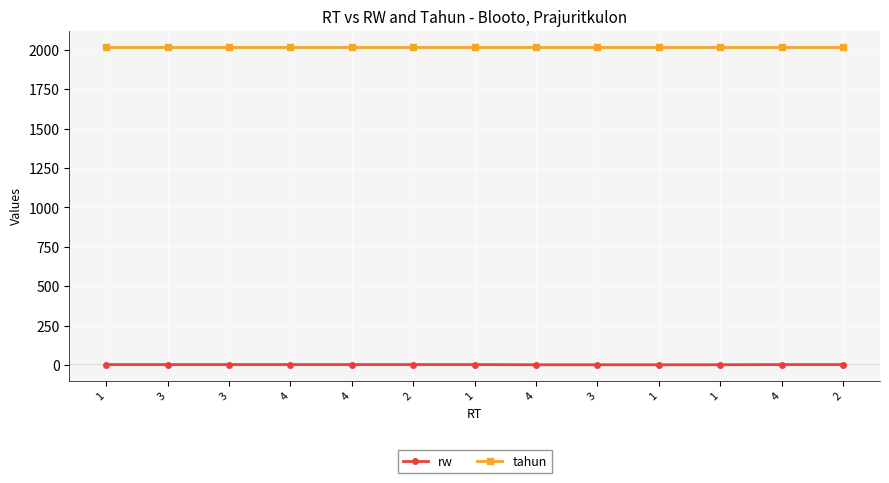

True or false: tahun has a value of 2820 at 4.

False